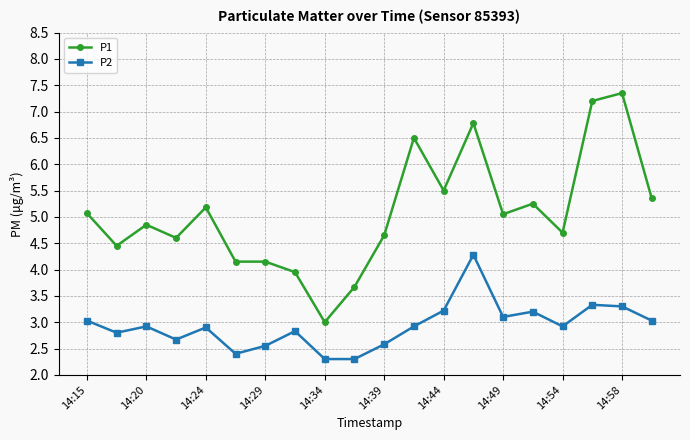

What is the sum of all P2 values?

58.6